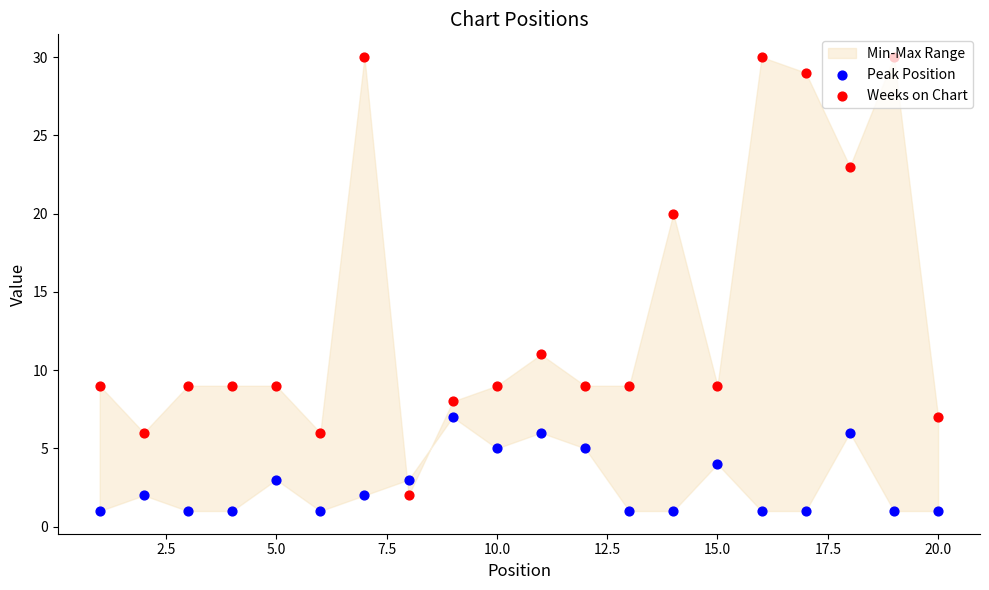

Is the value of Peak Position at 2.5 greater than the value of Weeks on Chart at 12?

No